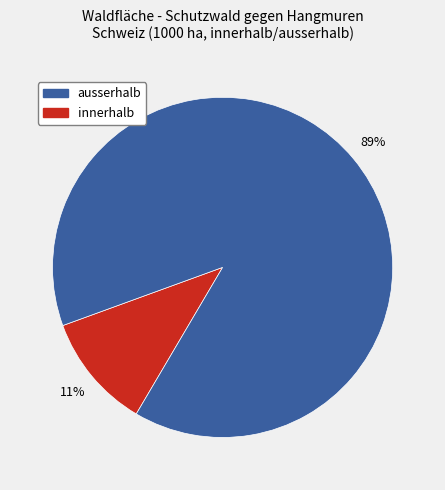

Which has a higher value, innerhalb or ausserhalb?

innerhalb